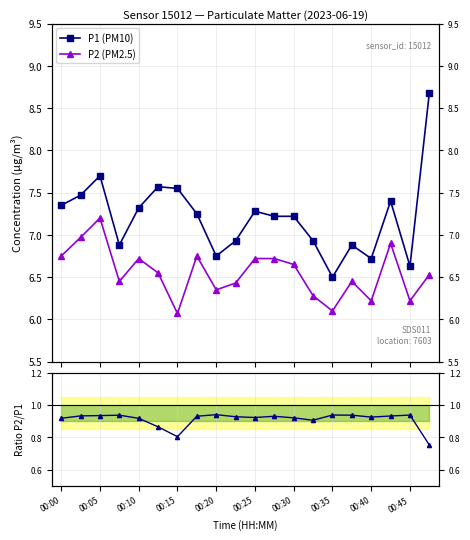

Rank the series by their maximum value, from highest to lowest.

P1 (PM10), P2 (PM2.5), P2/P1